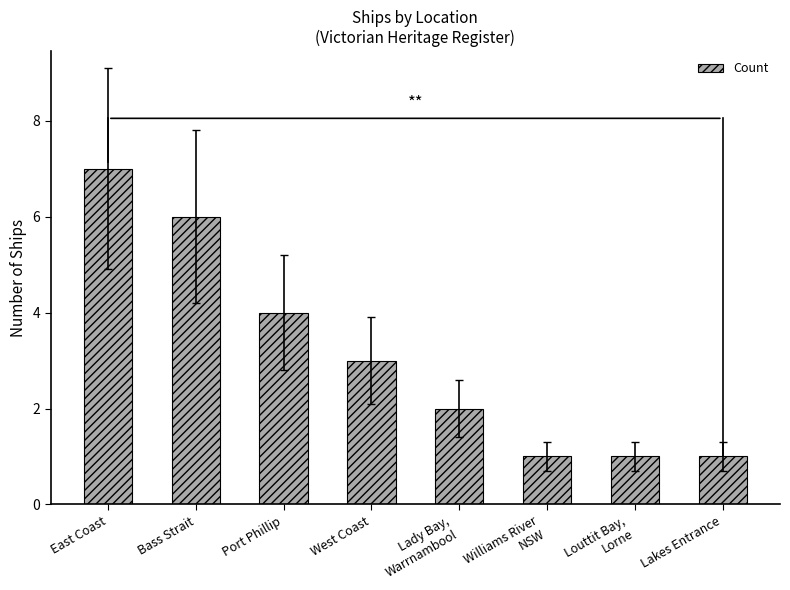

How many values are between 1 and 6?

7